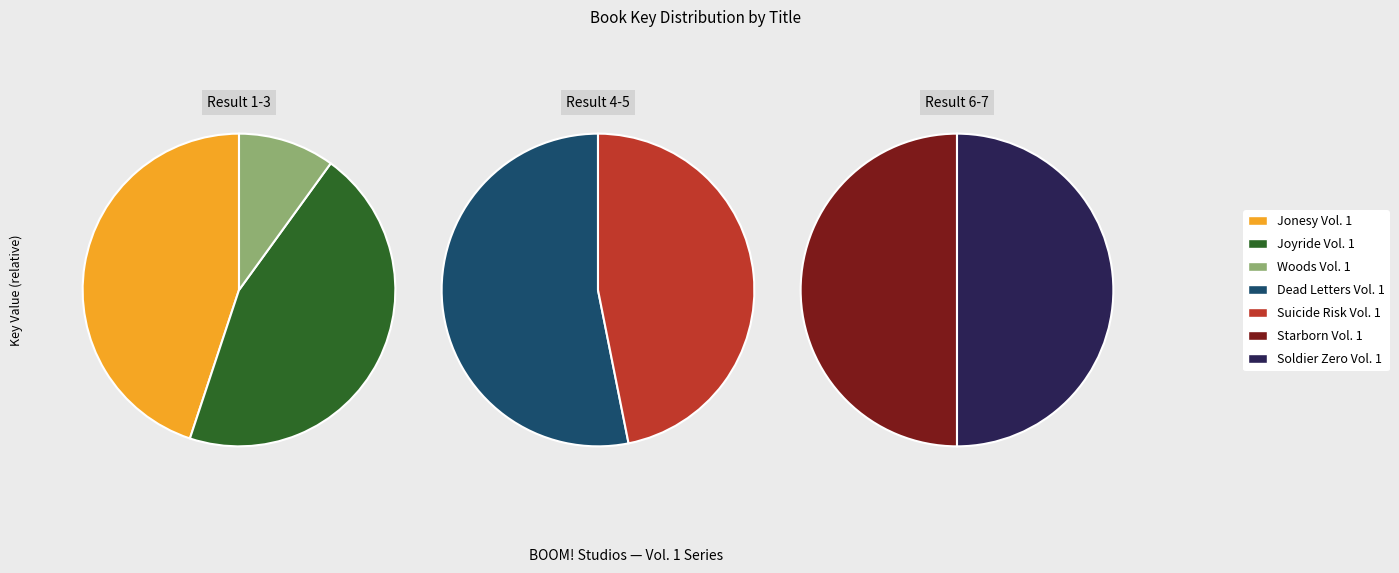

Combined, what portion of the pie is Jonesy Vol. 1 and Soldier Zero Vol. 1?

38.2%